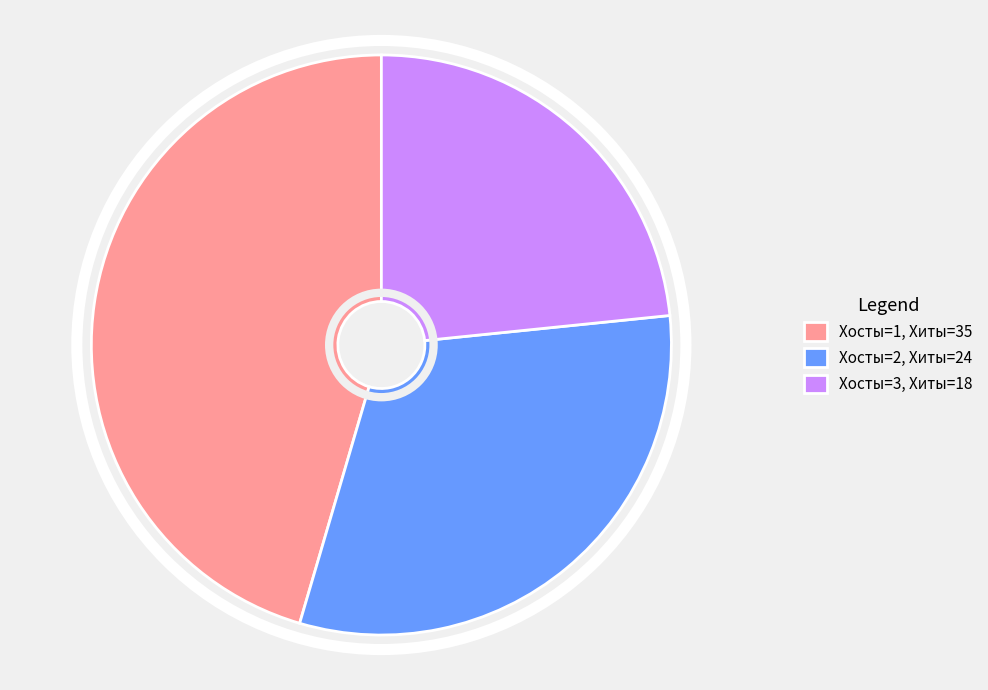

Is the sum of Хосты=2, Хиты=24 and Хосты=3, Хиты=18 greater than half?

Yes